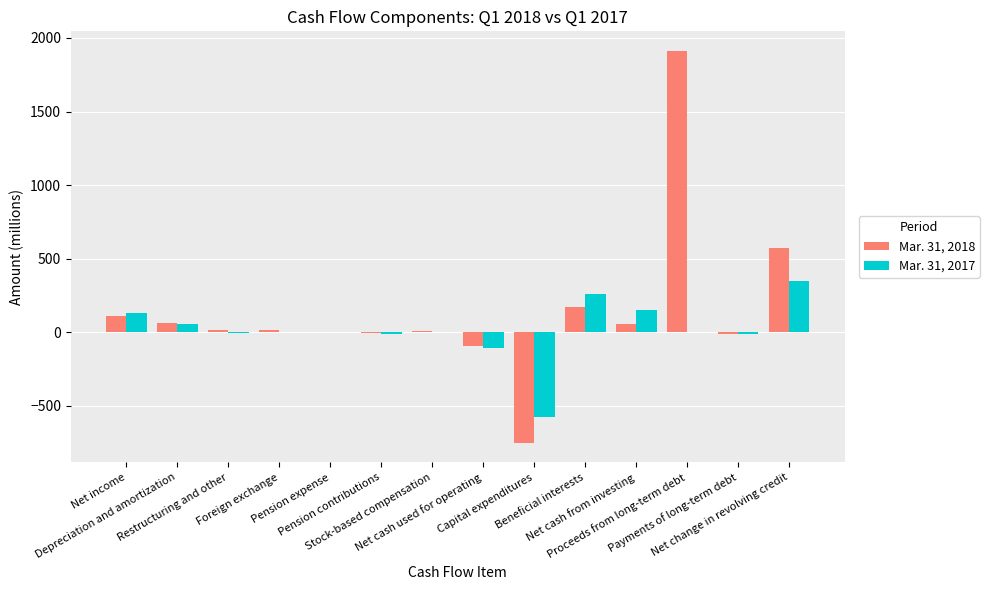

Which series has the largest total across all categories?

Mar. 31, 2018